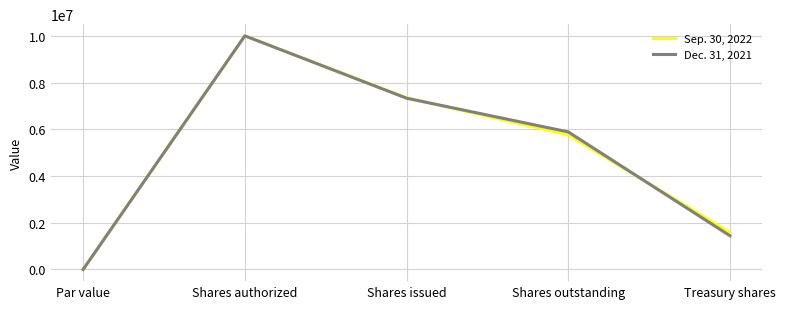

Reading left to right, list all the values displayed in this chart.

Sep. 30, 2022: Par value=0	Shares authorized=10000000	Shares issued=7350616	Shares outstanding=5767803	Treasury shares=1582813
Dec. 31, 2021: Par value=0	Shares authorized=10000000	Shares issued=7330548	Shares outstanding=5888737	Treasury shares=1441811